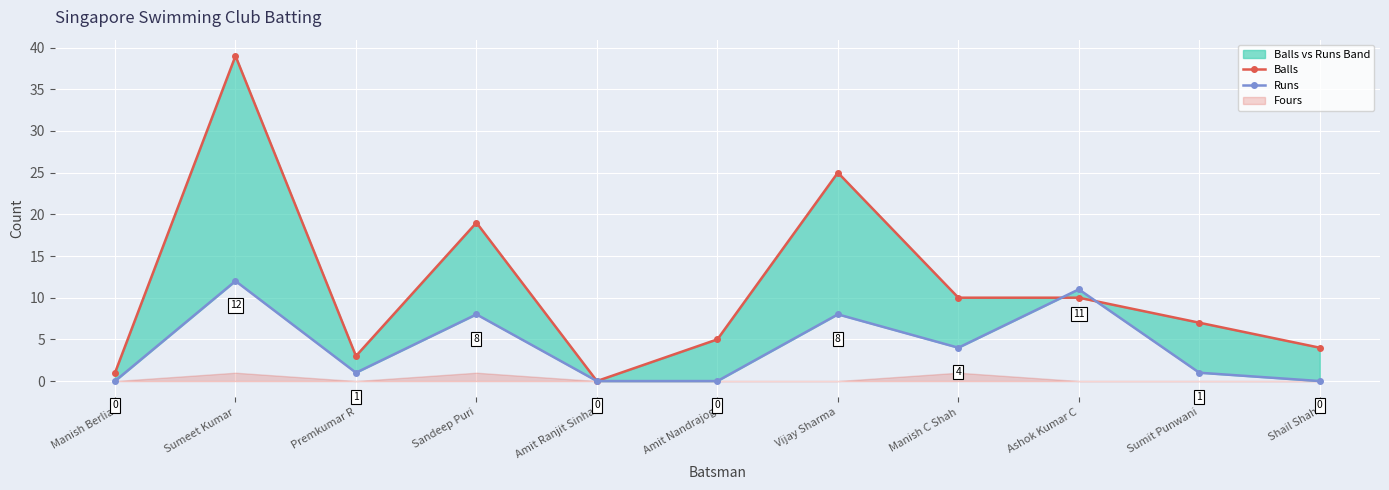

What is the sum of all Balls values?

123